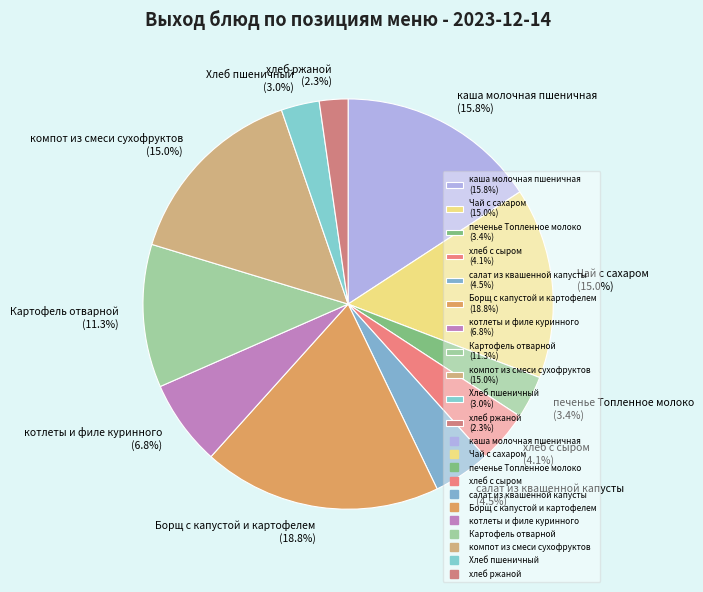

To the nearest percent, what is the average slice percentage?

9%